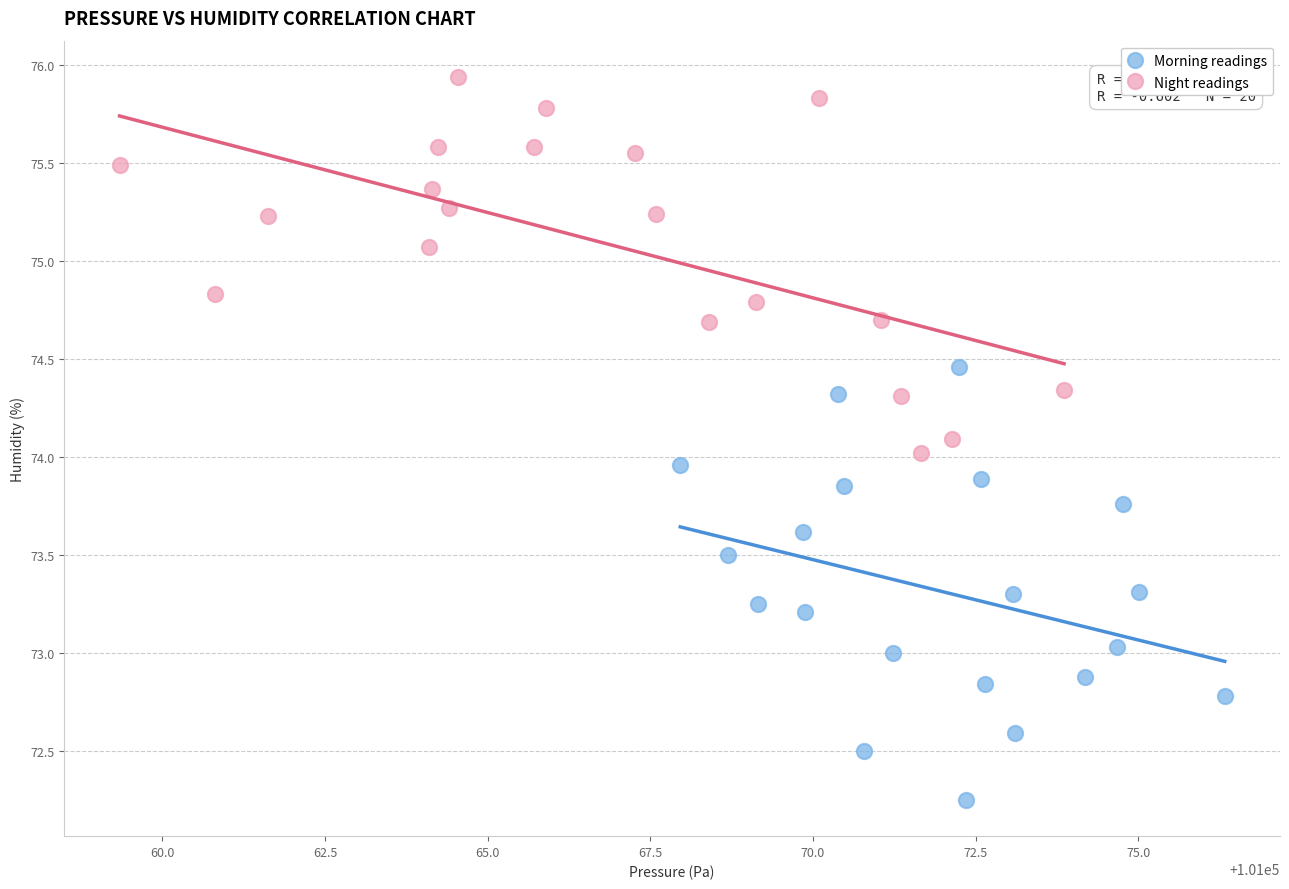

Which series contains the highest Y value?

Night readings